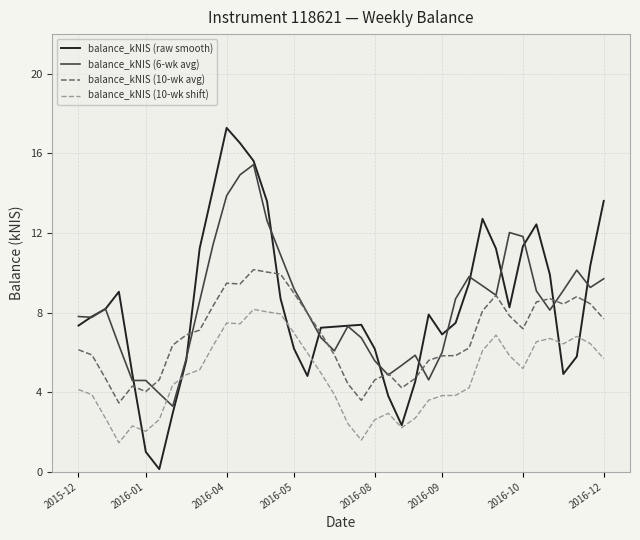

How many lines are shown in the chart?

4